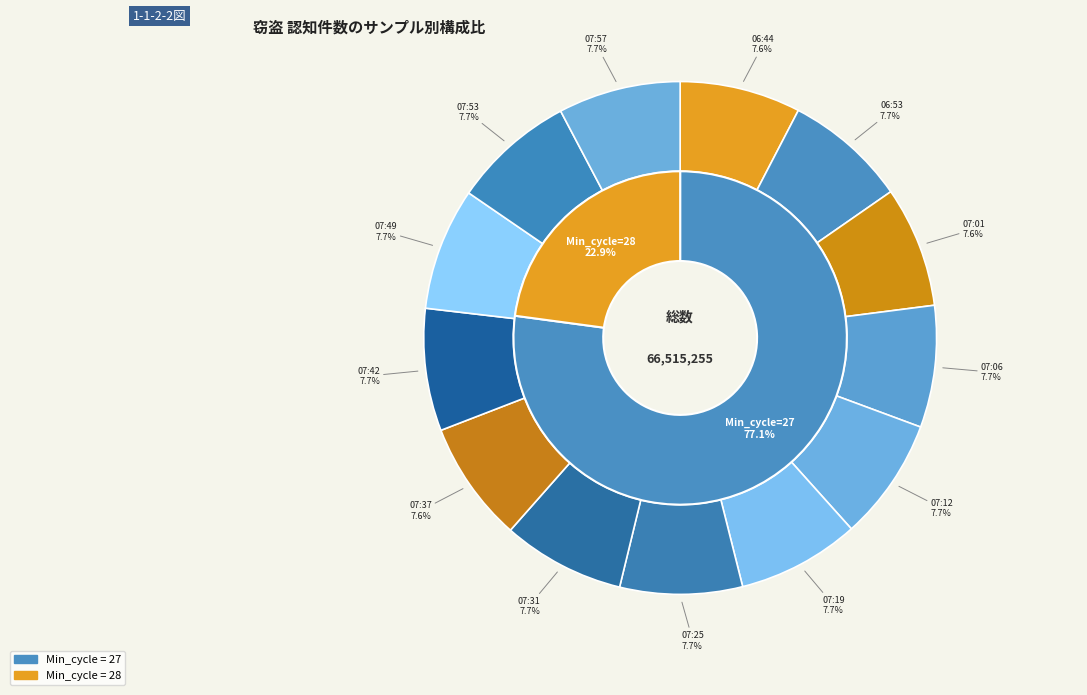

Combined, what portion of the pie is 07:49 and 07:12?

15.4%